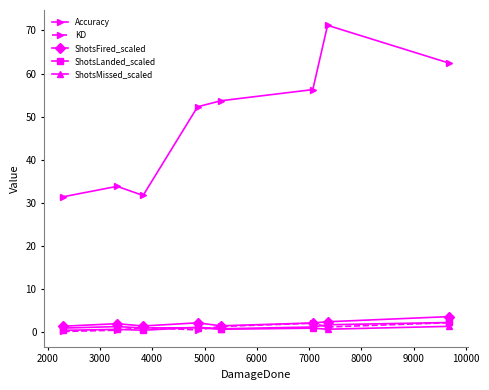

True or false: Accuracy and ShotsFired_scaled intersect in this chart.

False